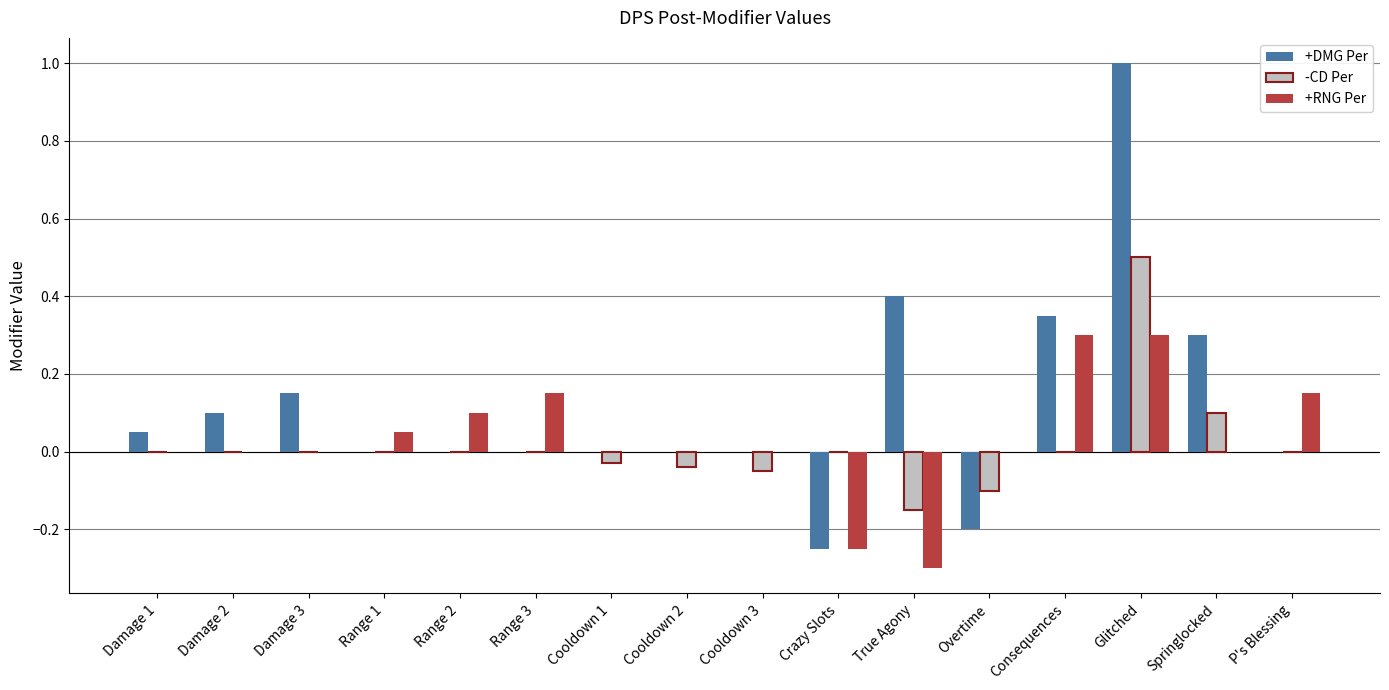

Count the number of data series in this chart.

3